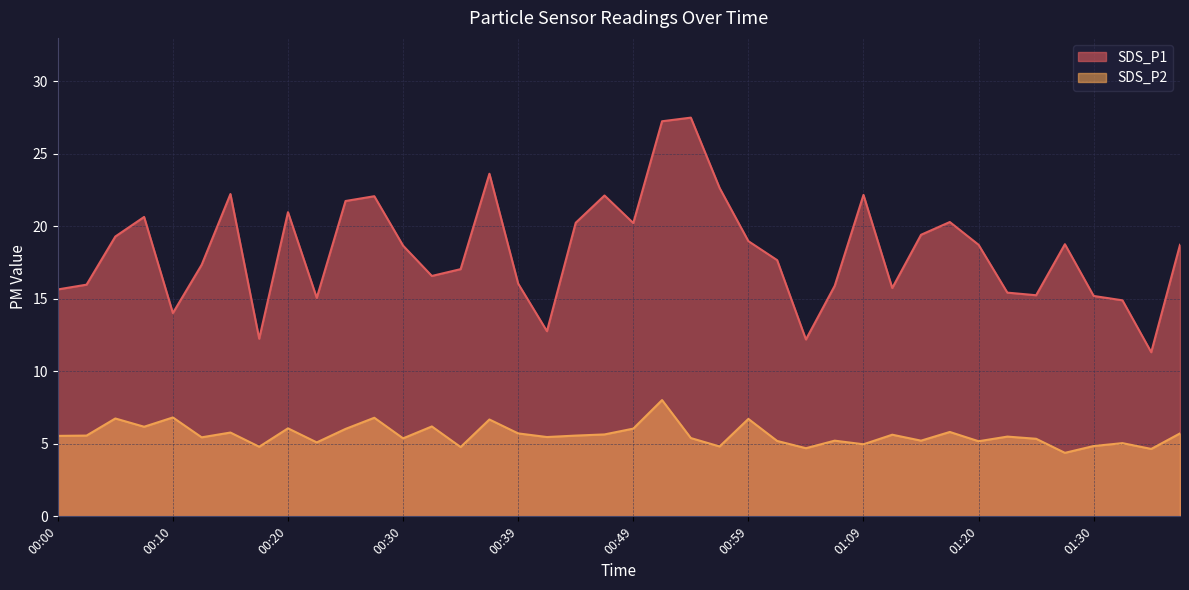

True or false: SDS_P1 and SDS_P2 intersect in this chart.

False